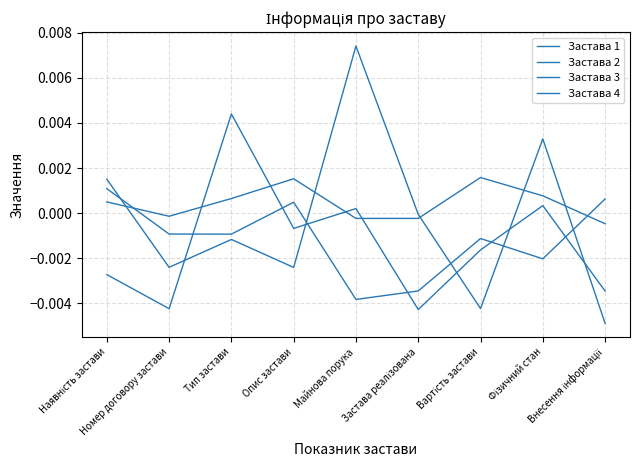

Does the chart display data point markers on the line(s)?

No